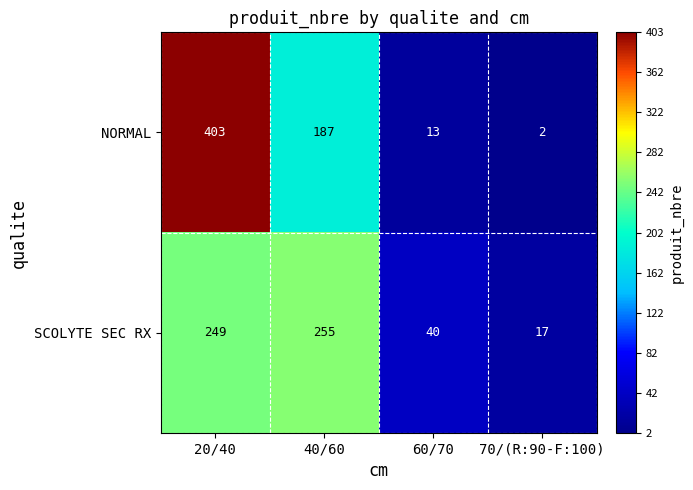

At which category is the sum across all series the highest?

20/40